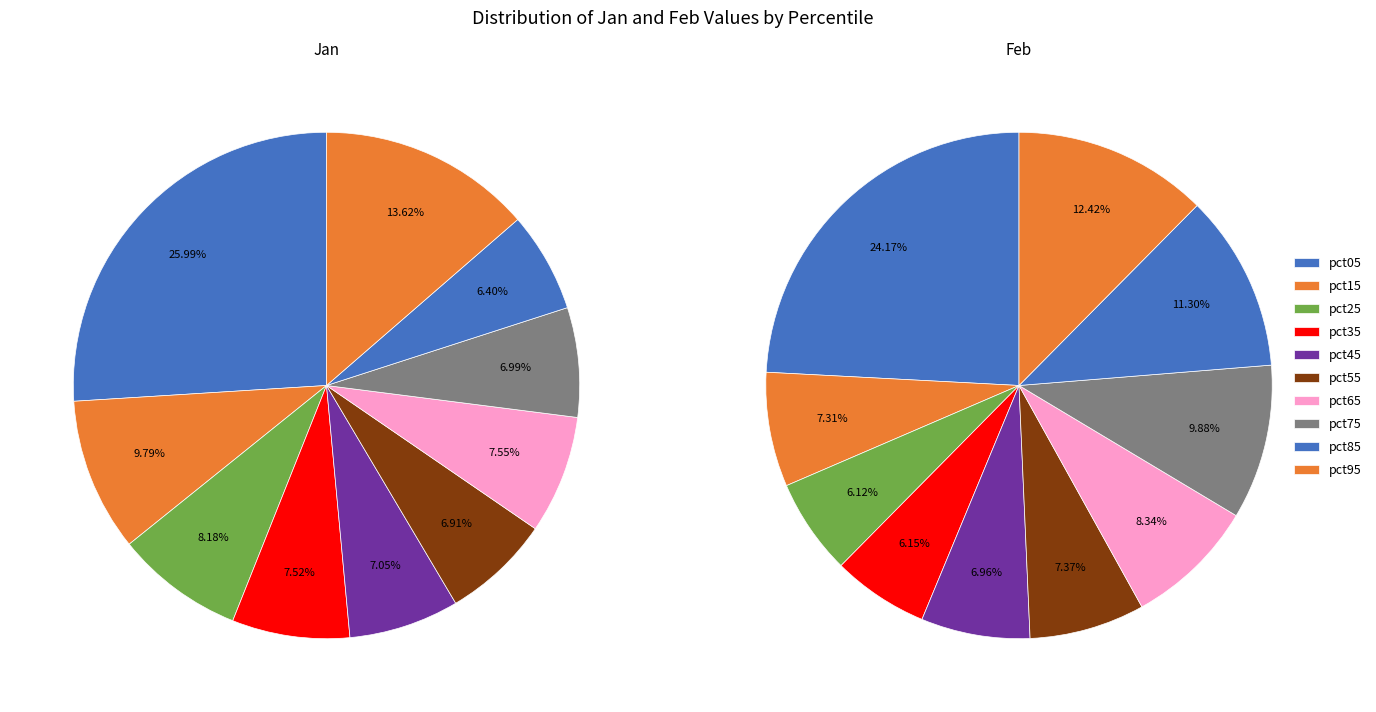

Combined, do pct35 and pct55 account for over 50%?

No